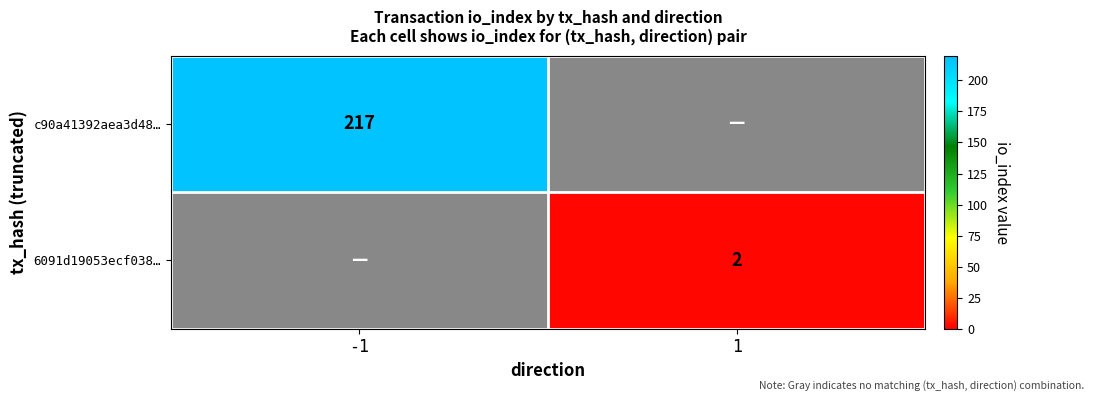

List the series in order of their overall mean, highest first.

c90a41392aea3d48…, 6091d19053ecf038…